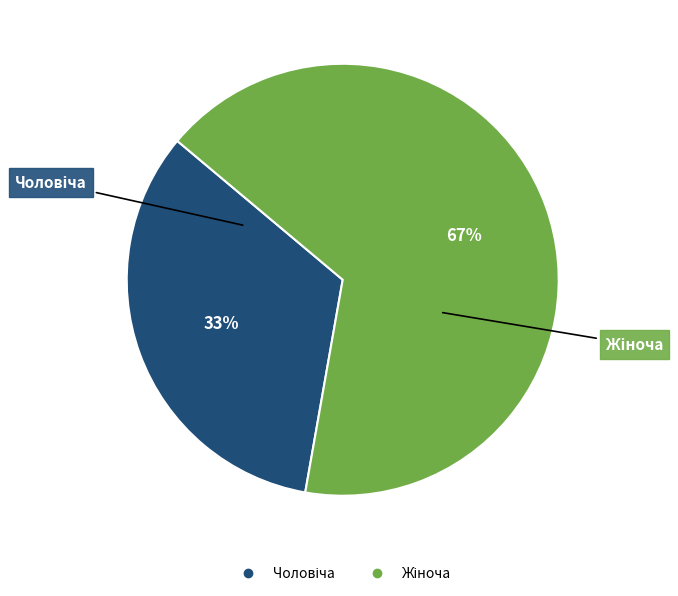

To the nearest percent, what is the average slice percentage?

50%